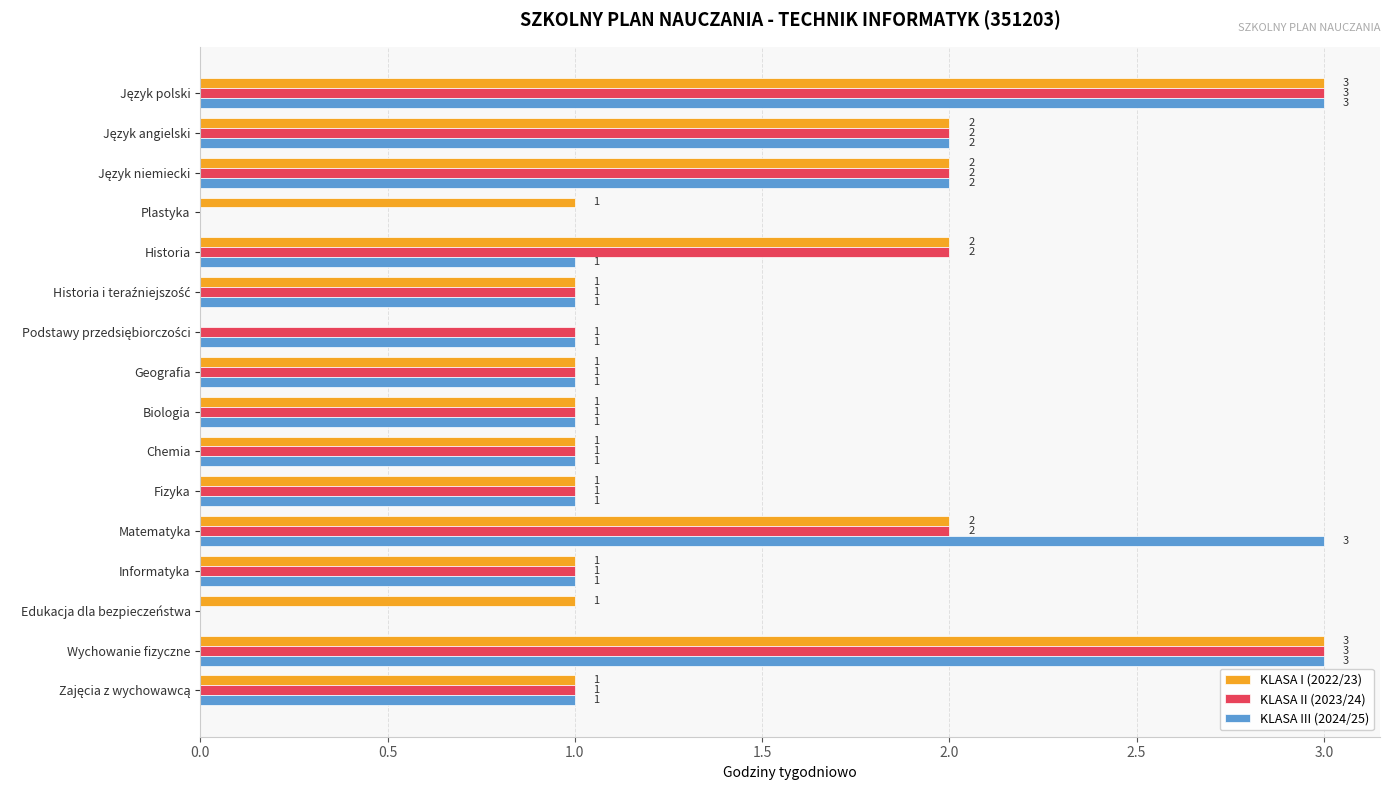

How many positive values does the KLASA I (2022/23) series have?

15